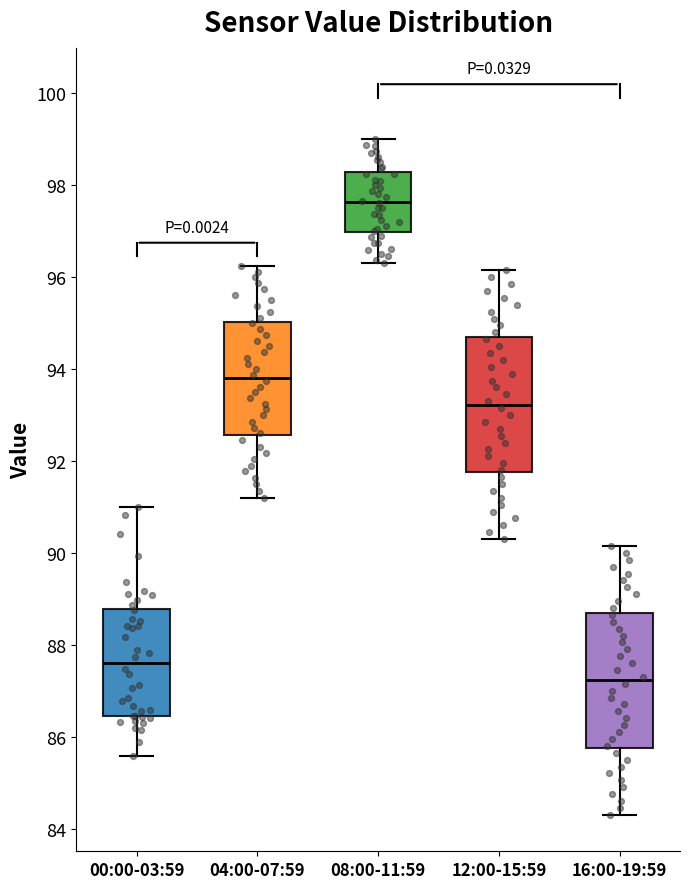

Reading left to right, transcribe this box plot: for each box, give where its median line is, the range the box spans, and where its two whiskers end, as read against the y-axis. The values are not printed on the chart, so give them approximately, as read against the axis.

00:00-03:59: median 87.6, box 86.4 to 88.8, whiskers 85.6 to 91.0
04:00-07:59: median 93.8, box 92.6 to 95.0, whiskers 91.2 to 96.2
08:00-11:59: median 97.6, box 97.0 to 98.2, whiskers 96.4 to 99.0
12:00-15:59: median 93.2, box 91.8 to 94.6, whiskers 90.4 to 96.2
16:00-19:59: median 87.2, box 85.8 to 88.6, whiskers 84.4 to 90.2